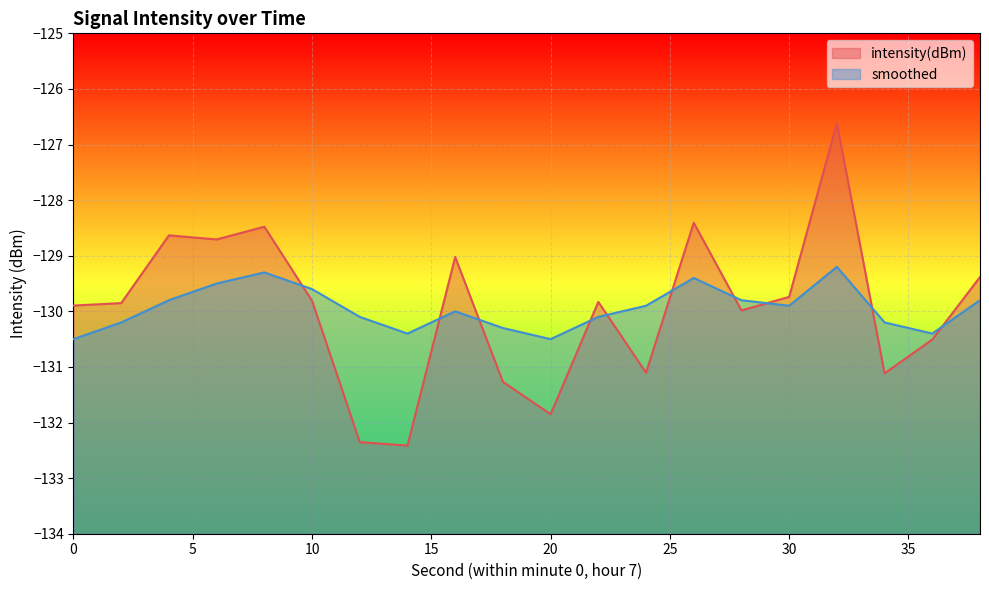

How many interior local peaks does the smoothed series have?

4